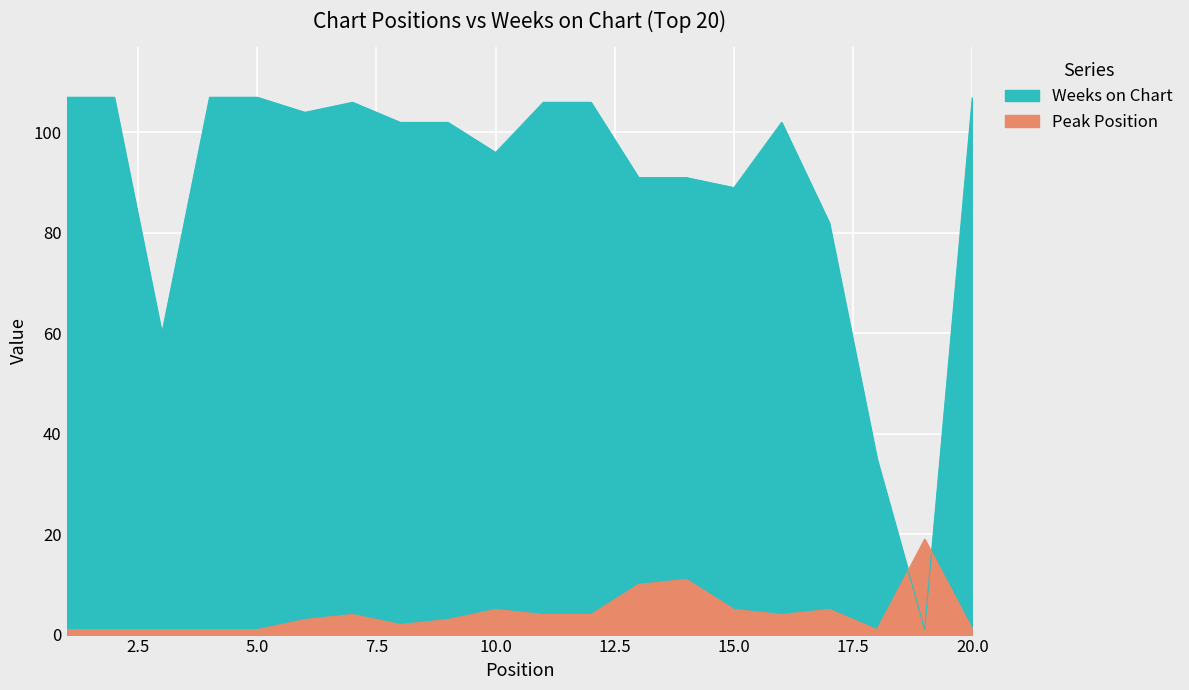

What is the value of the Weeks on Chart point at the 20th from the left?

107